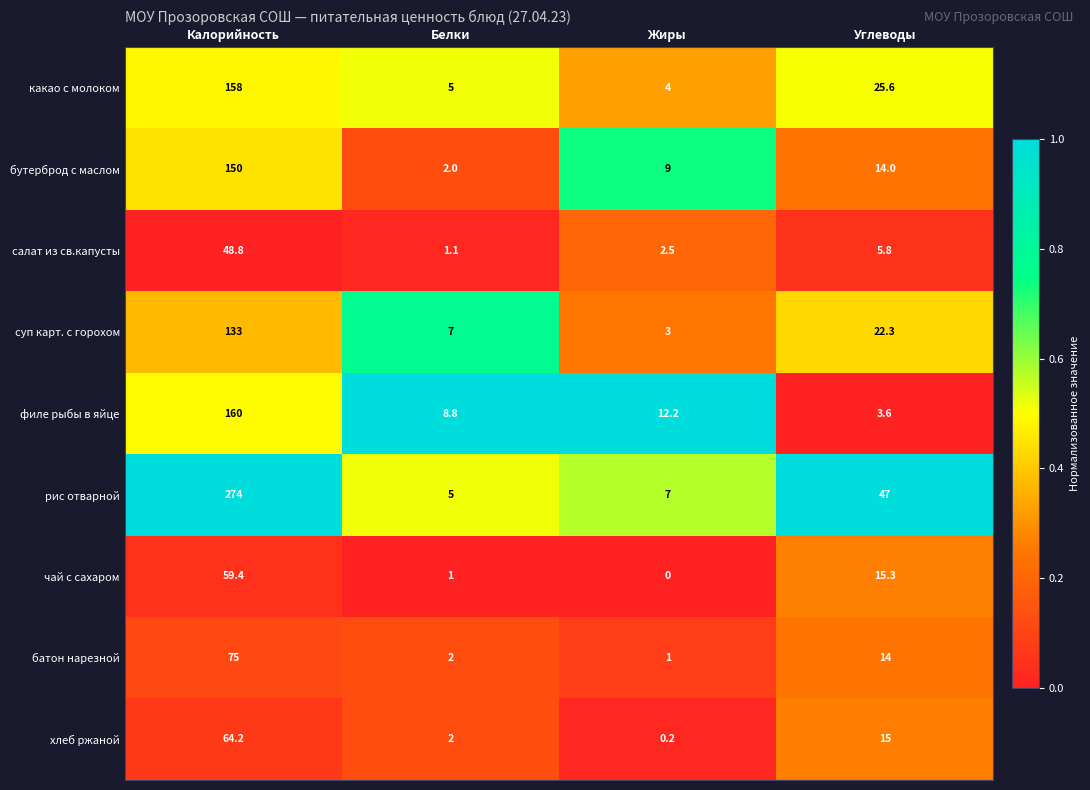

Which category has the lowest value in the чай с сахаром series?

Жиры